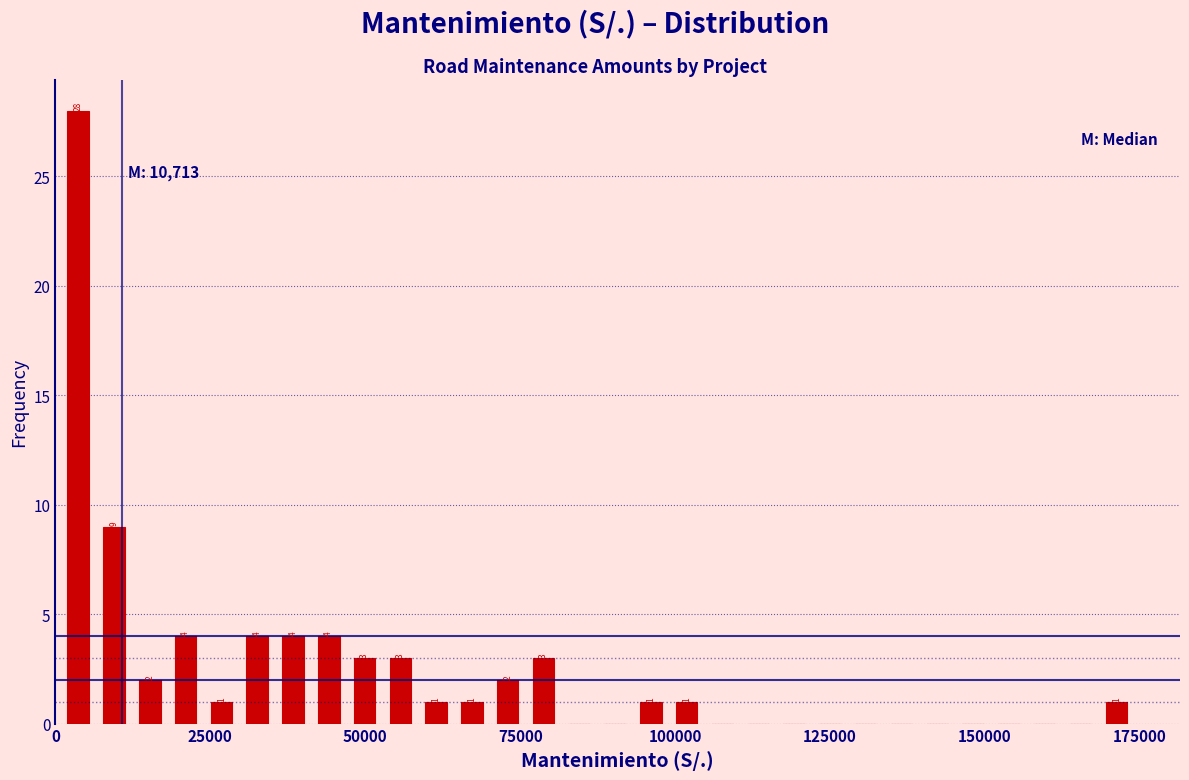

Around what value on the x-axis is the tallest bar? Give the approximate position of its centre, as read against the axis.

5000